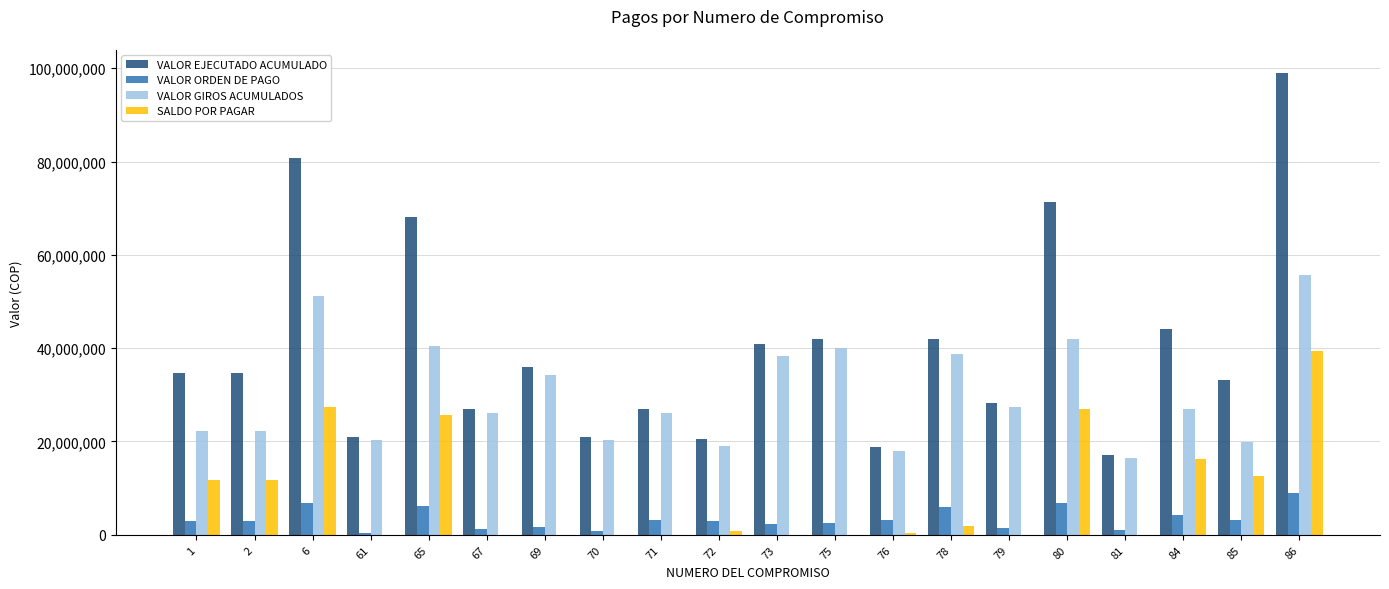

What is the sum of all VALOR ORDEN DE PAGO values?

68412501